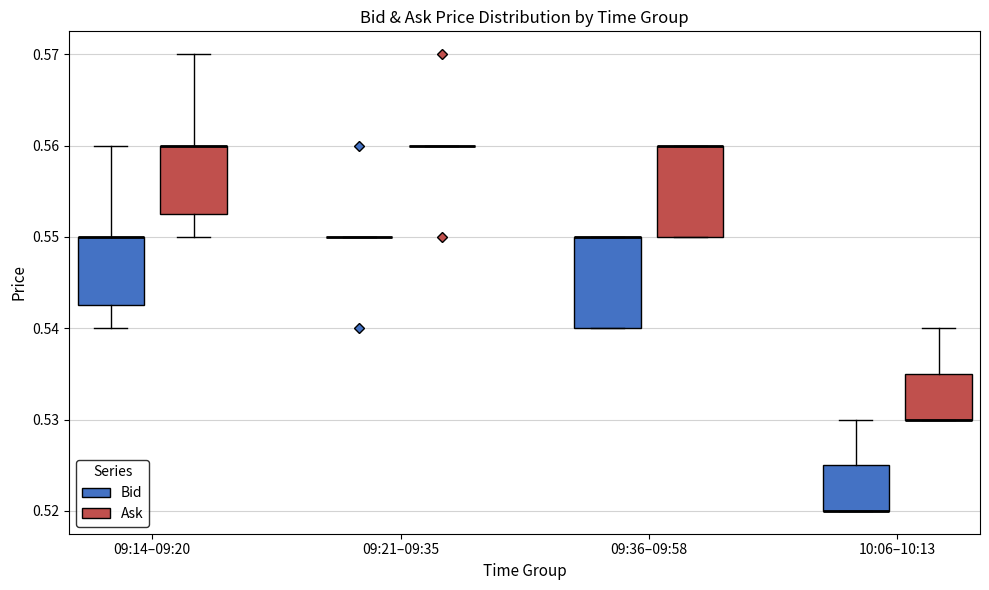

Reading left to right, read every box against the y-axis: the position of its median line, the range the box covers, and the ends of its whiskers. The values are not printed on the chart, so give them approximately, as read against the axis.

09:14–09:20 (Bid): median 0.550 (drawn on the box's upper edge), box 0.543 to 0.550, whiskers 0.540 to 0.560
09:14–09:20 (Ask): median 0.560 (drawn on the box's upper edge), box 0.553 to 0.560, whiskers 0.550 to 0.570
09:21–09:35 (Bid): box collapsed to a line at 0.550, whiskers 0.550 to 0.550
09:21–09:35 (Ask): box collapsed to a line at 0.560, whiskers 0.560 to 0.560
09:36–09:58 (Bid): median 0.550 (drawn on the box's upper edge), box 0.540 to 0.550, whiskers 0.540 to 0.550
09:36–09:58 (Ask): median 0.560 (drawn on the box's upper edge), box 0.550 to 0.560, whiskers 0.550 to 0.560
10:06–10:13 (Bid): median 0.520 (drawn on the box's lower edge), box 0.520 to 0.525, whiskers 0.520 to 0.530
10:06–10:13 (Ask): median 0.530 (drawn on the box's lower edge), box 0.530 to 0.535, whiskers 0.530 to 0.540